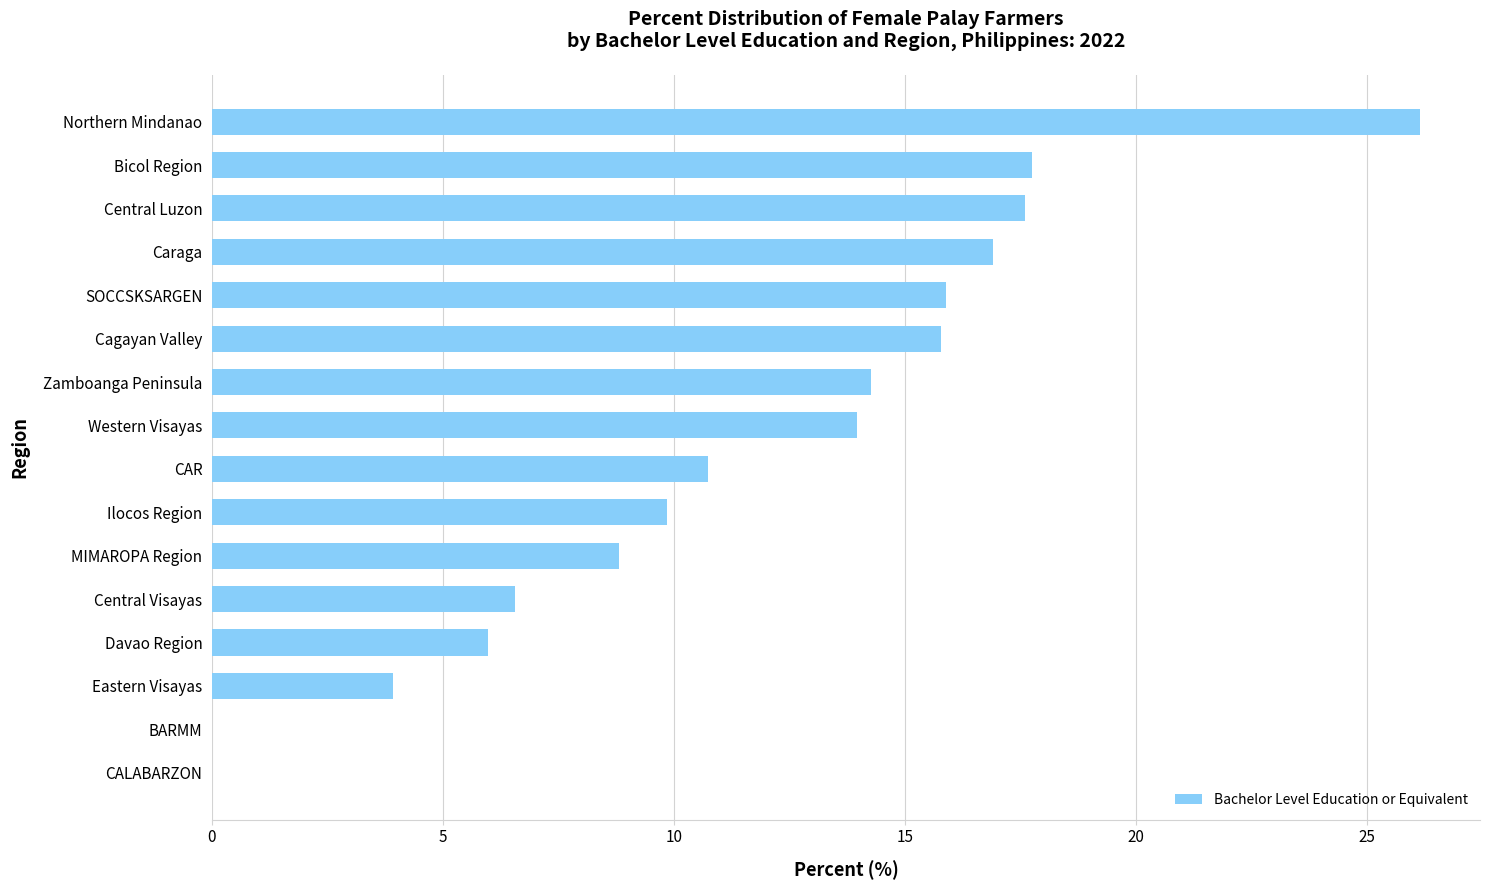

What value does the data have at Eastern Visayas?

3.9